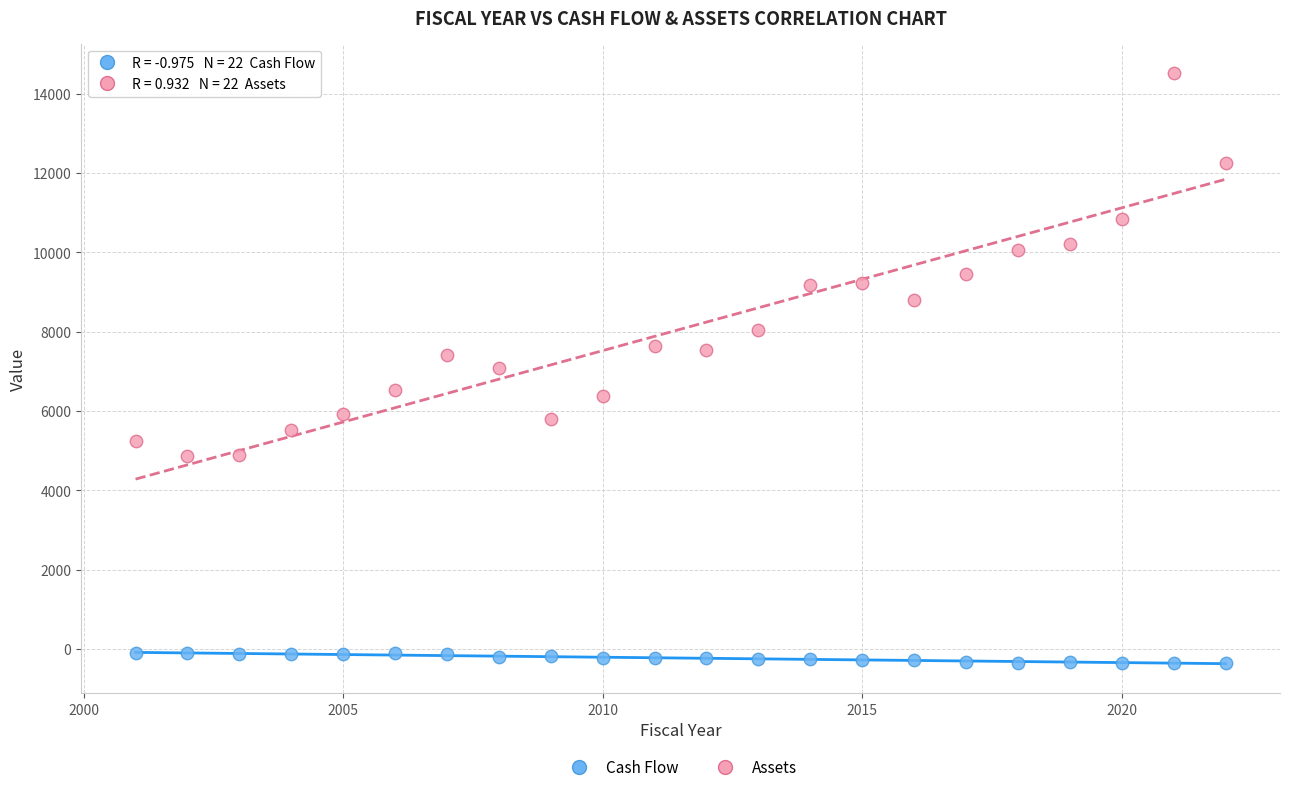

Across all data points, what is the range of X values (max minus min)?

21.0